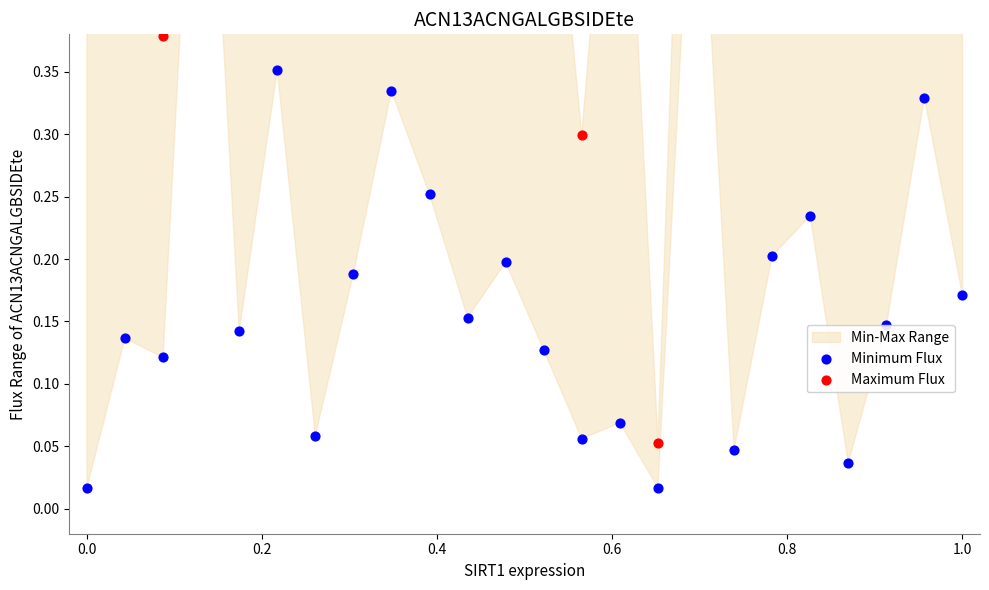

At which category is the sum across all series the highest?

0.4